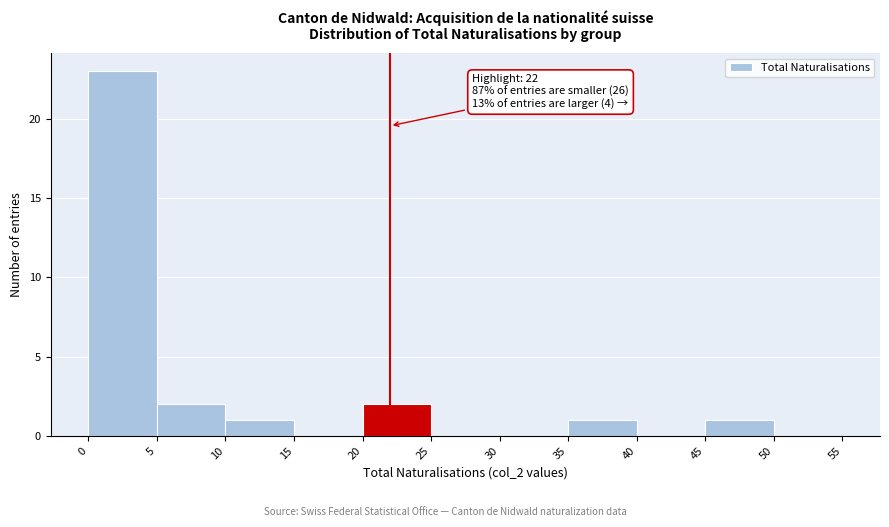

Over which range of the x-axis is the bar tallest?

0 to 5